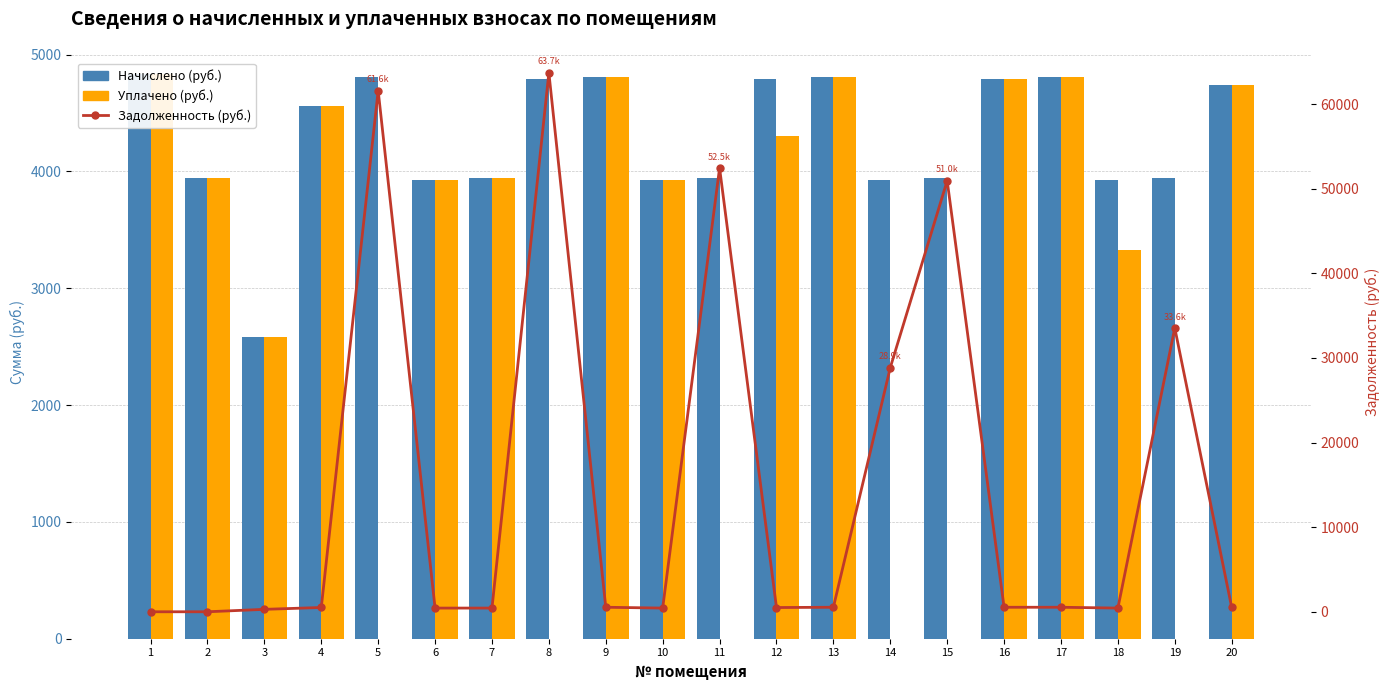

What is the difference between the second highest and second lowest values in the Начислено (руб.) series?

883.4